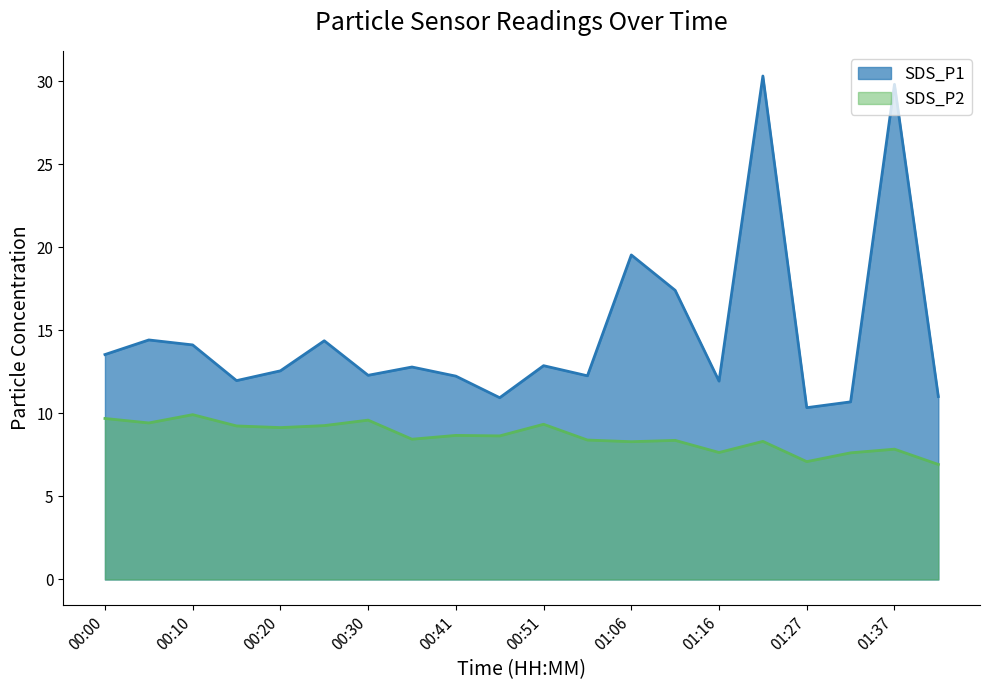

The value of SDS_P2 at 01:11 is 8.4. True or false?

True